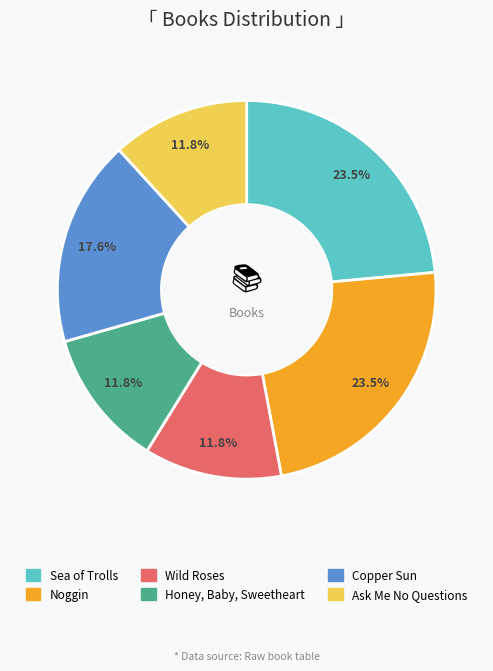

Is Honey, Baby, Sweetheart the majority of the pie?

No